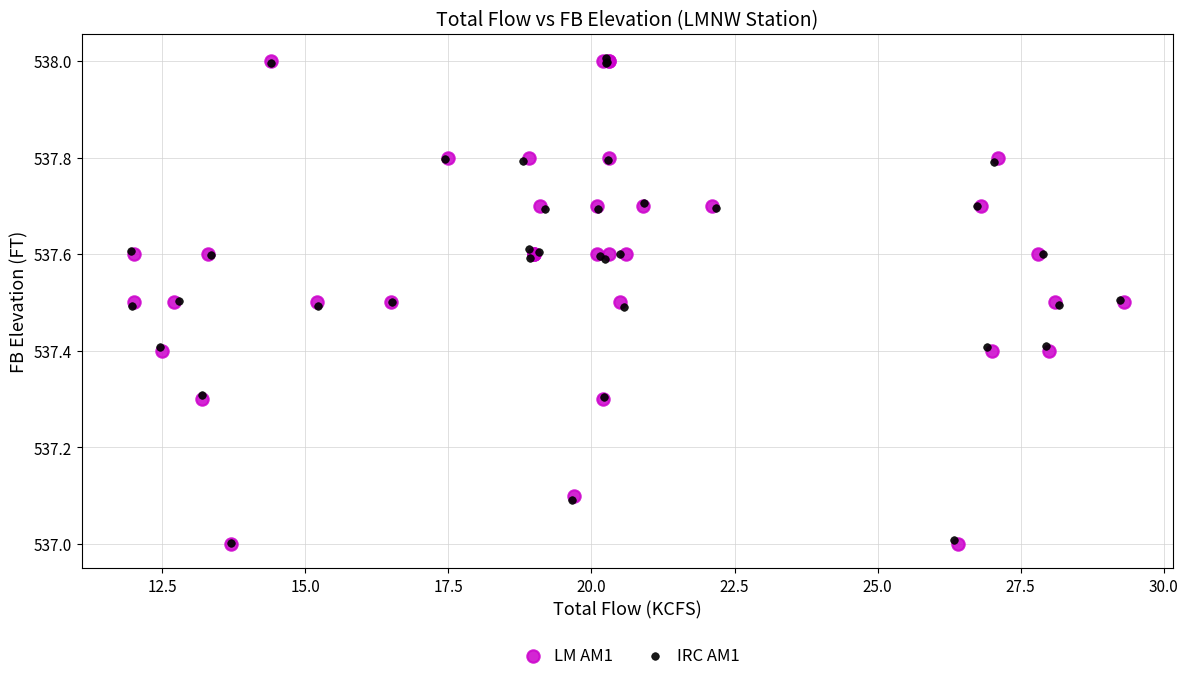

What are all the series names shown in the legend?

LM AM1, IRC AM1